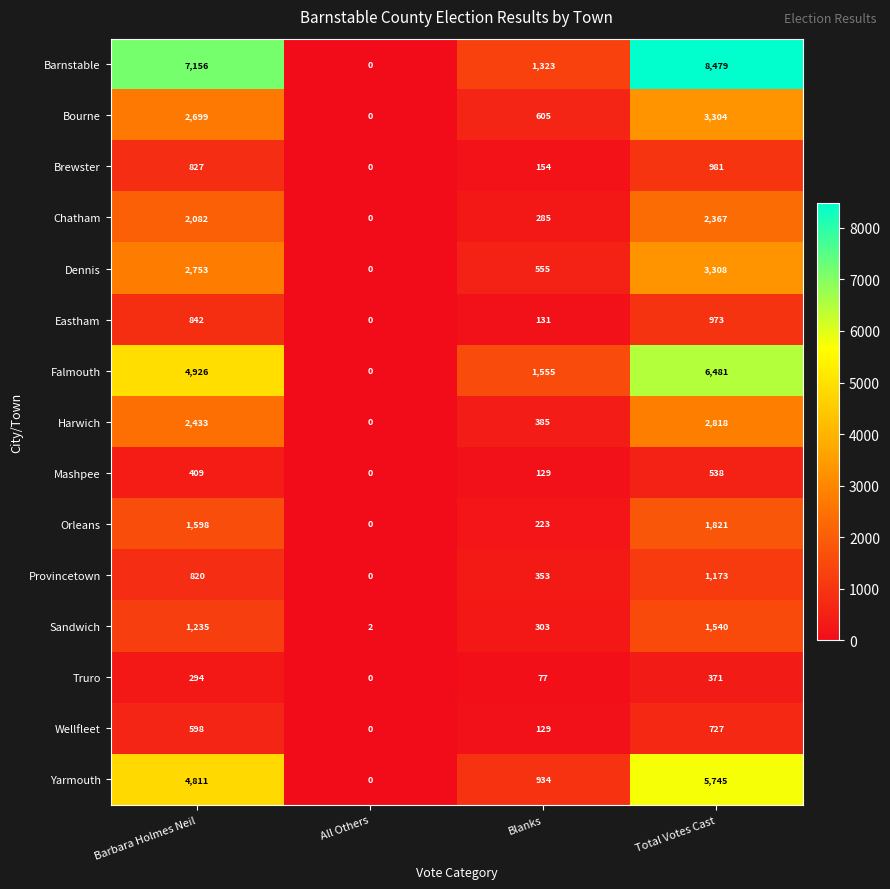

Count the Truro values in the range 77 to 371.

3